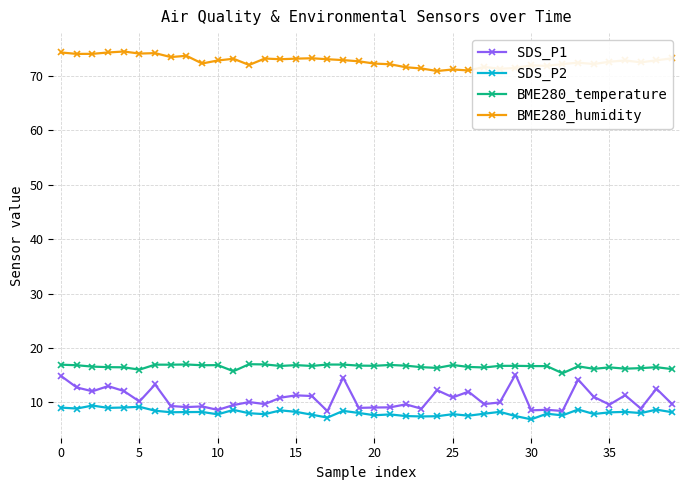

What is the maximum value shown in the chart?

74.4